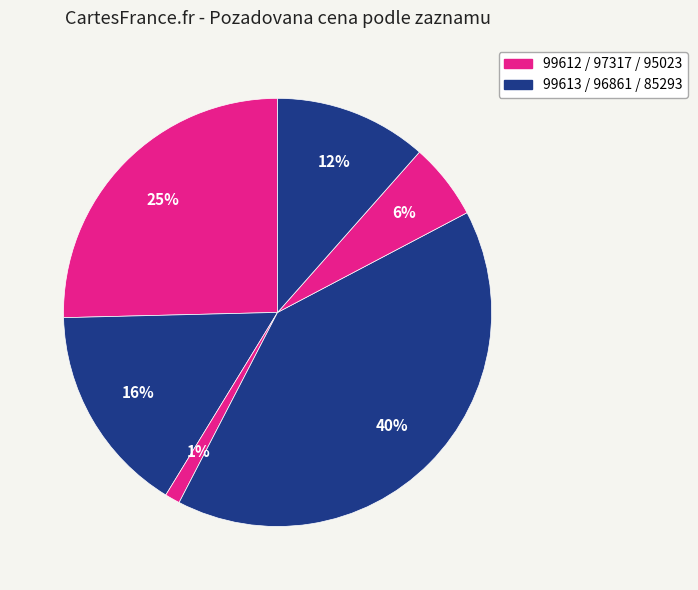

How many segments does this pie chart have?

6